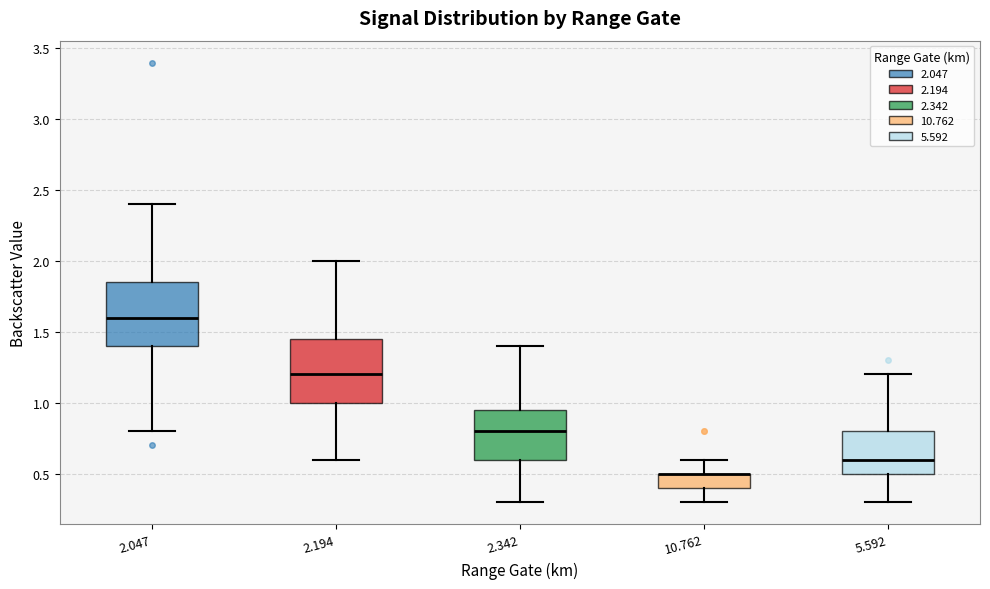

Where is the upper edge of the box at x = 5.592 on the y-axis? The values are not printed on the chart, so give them approximately, as read against the axis.

0.80